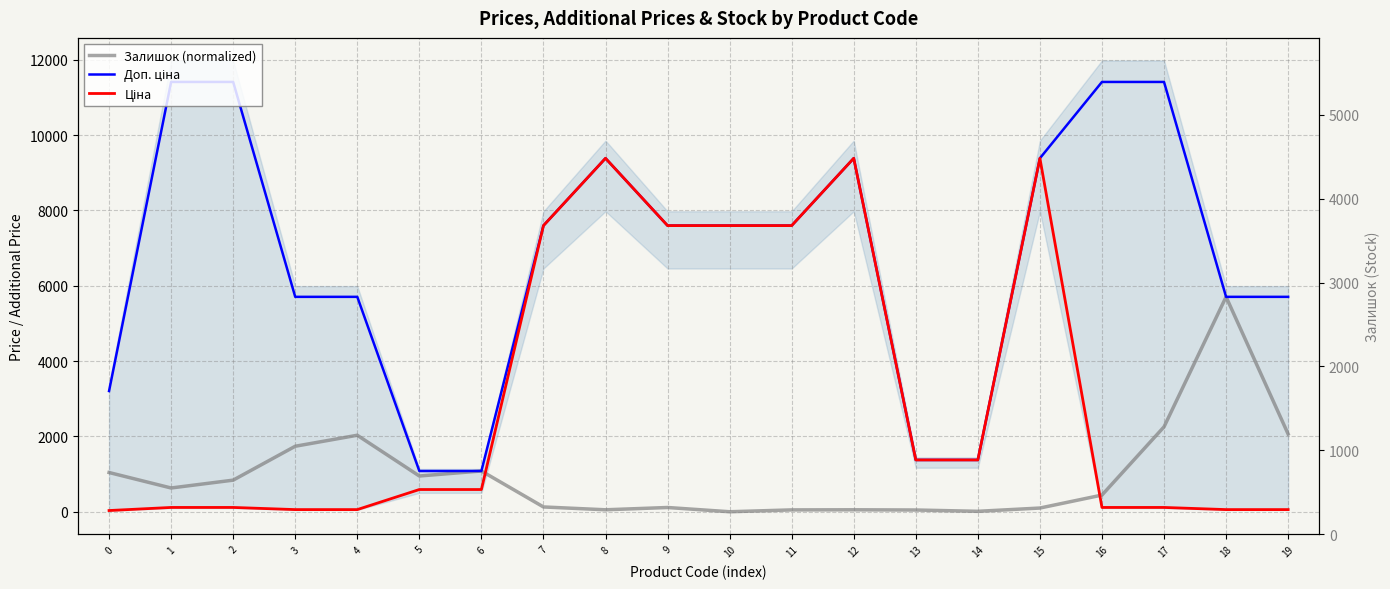

After their last crossing, which series has the higher values: Залишок (normalized) or Ціна?

Залишок (normalized)